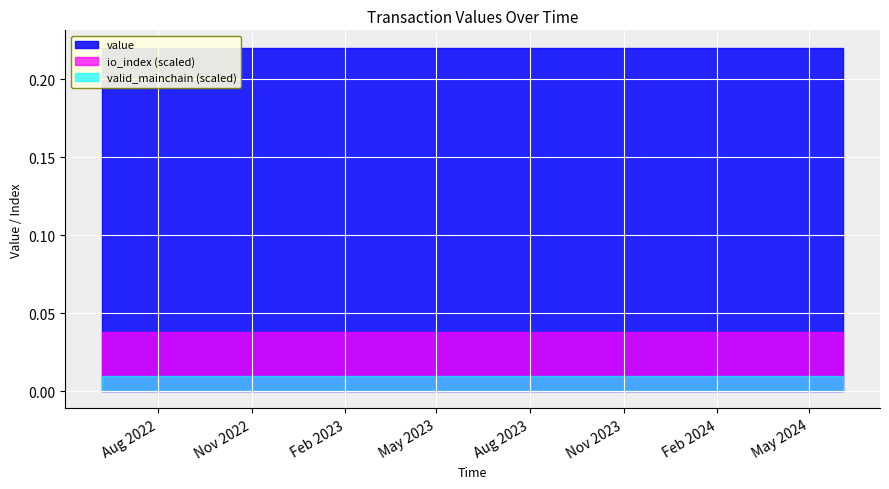

Rank the categories by io_index value from lowest to highest.

0, 1, 2, 3, 4, 5, 6, 7, 8, 9, 10, 11, 12, 13, 14, 15, 16, 17, 18, 19, 20, 21, 22, 23, 24